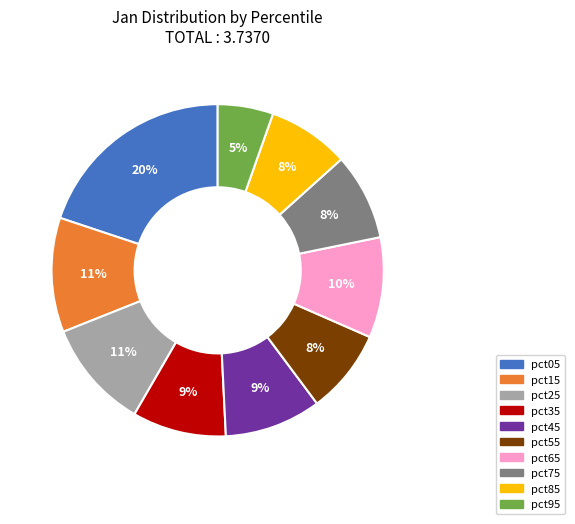

To the nearest percent, what is the difference between the pct65 and pct05 slice percentages?

10%